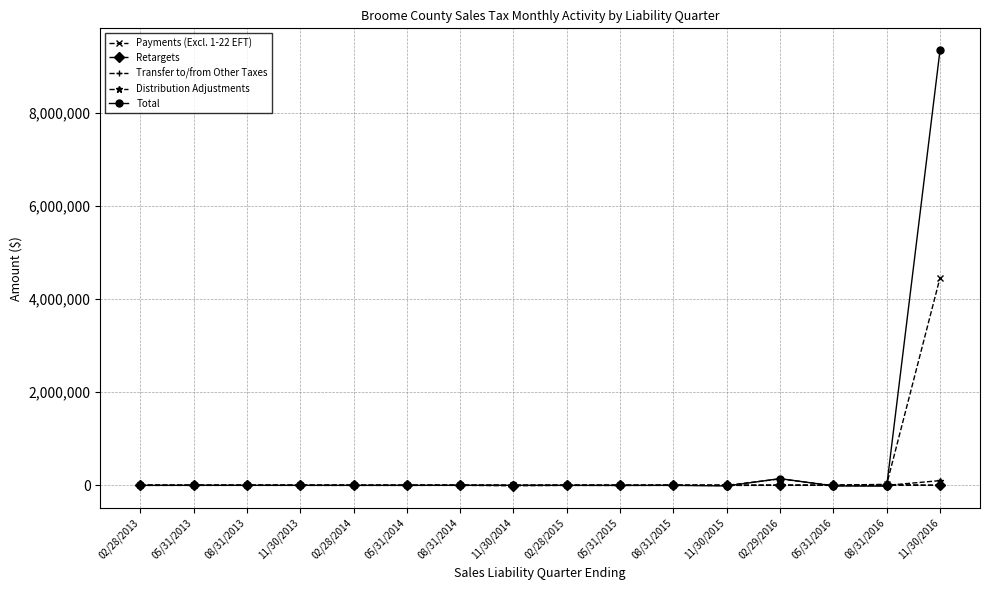

Which series has the largest range (max minus min)?

Total